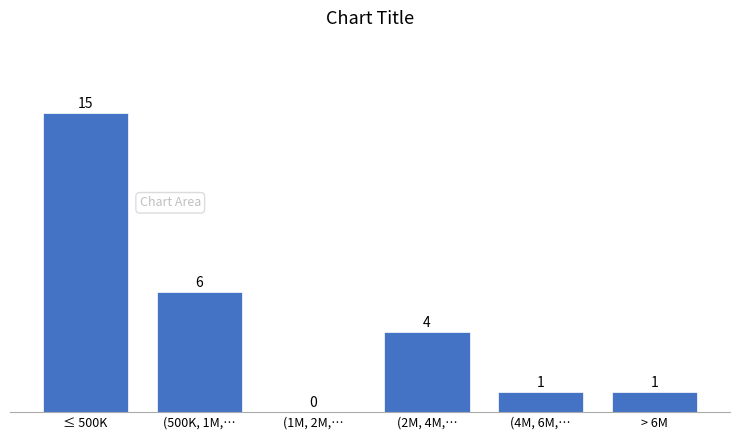

Reading left to right, list all the values displayed in this chart.

≤ 500K=15	(500K, 1M,…=6	(1M, 2M,…=0	(2M, 4M,…=4	(4M, 6M,…=1	> 6M=1